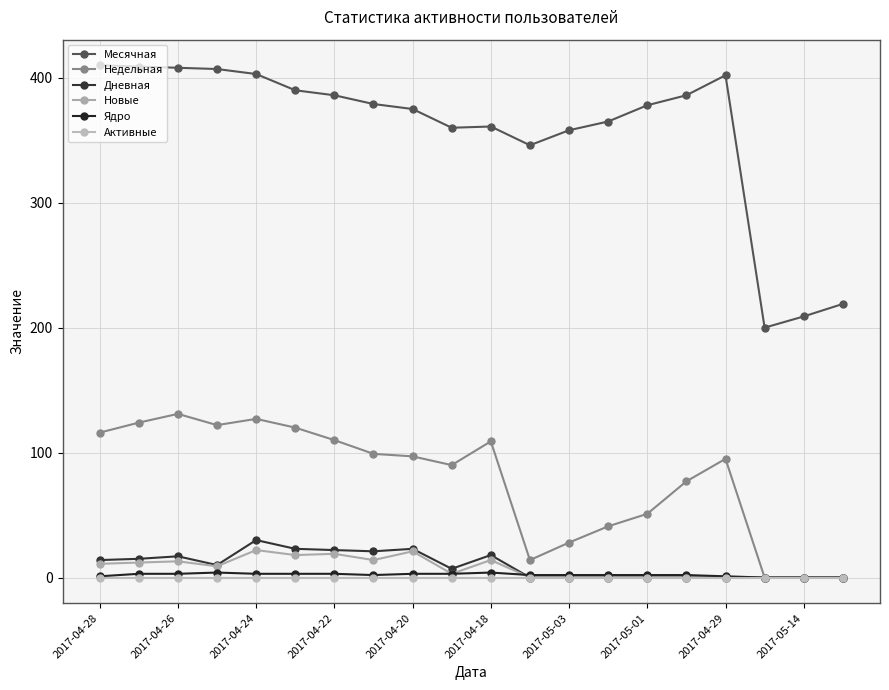

Reading left to right, transcribe all the data shown in this chart.

Месячная: 410	409	408	407	403	390	386	379	375	360	361	346	358	365	378	386	402	200	209	219
Недельная: 116	124	131	122	127	120	110	99	97	90	109	14	28	41	51	77	95	0	0	0
Дневная: 14	15	17	10	30	23	22	21	23	7	18	0	0	0	0	0	0	0	0	0
Новые: 11	12	13	9	22	18	19	14	21	3	14	0	0	0	0	0	0	0	0	0
Ядро: 1	3	3	4	3	3	3	2	3	3	4	2	2	2	2	2	1	0	0	0
Активные: 0	0	0	0	0	0	0	0	0	0	0	0	0	0	0	0	0	0	0	0